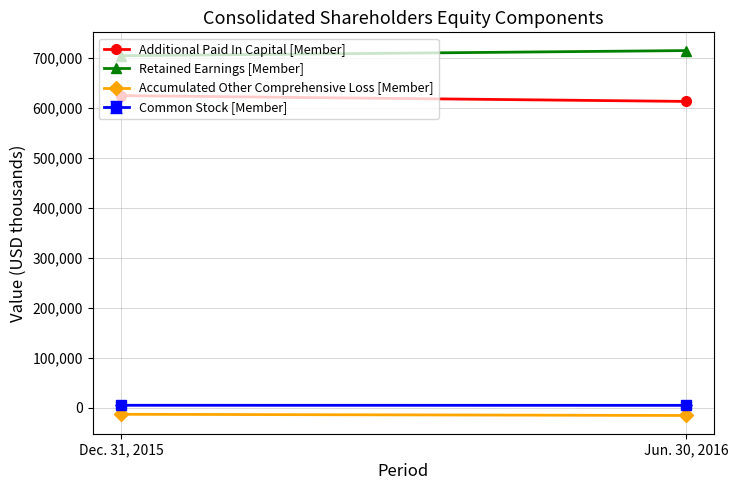

Is this an area chart (filled region under the line)?

No